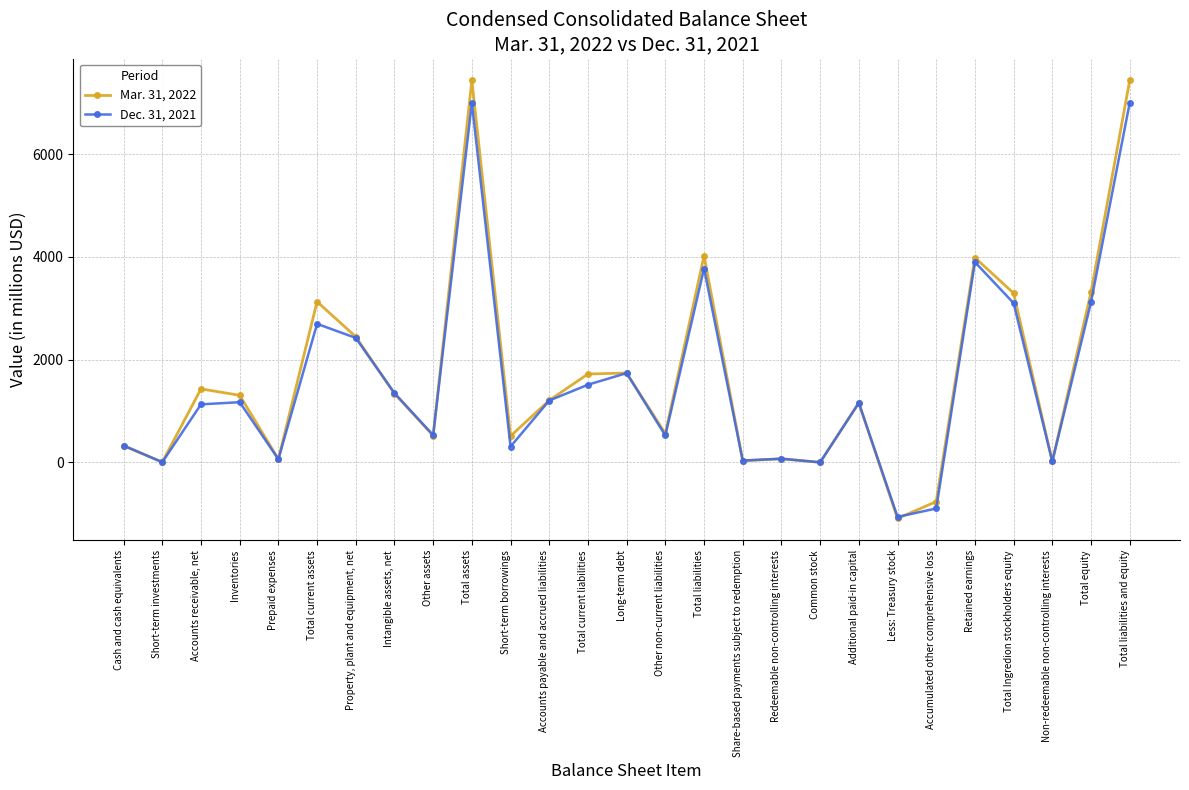

List the series in order of their peak value, highest first.

Mar. 31, 2022, Dec. 31, 2021